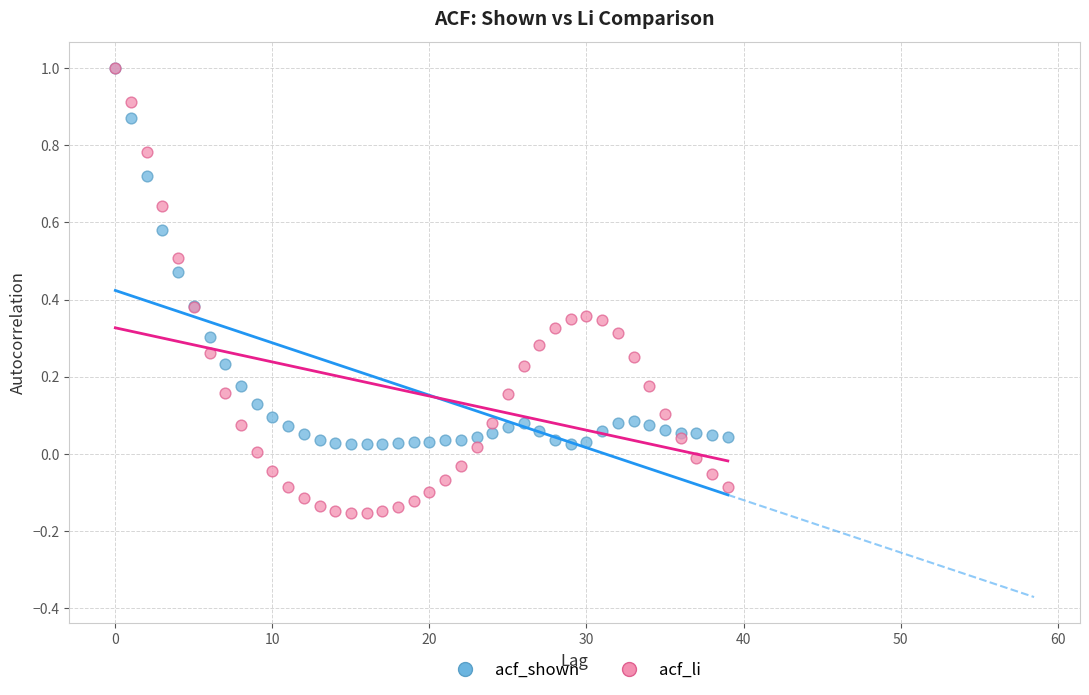

Which series reaches the minimum Y coordinate?

acf_li